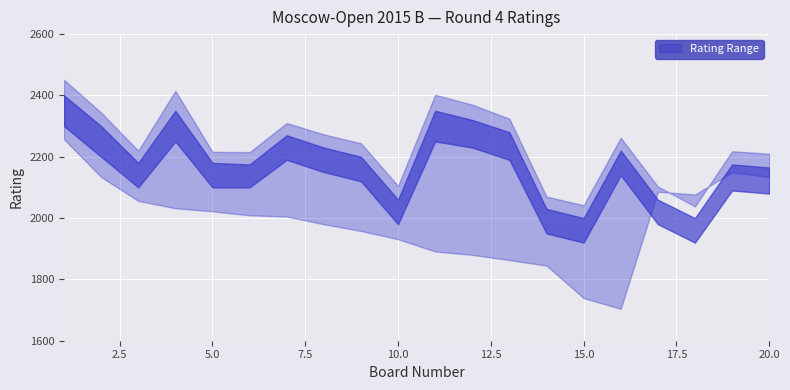

The upper series shows 3913 at 20. True or false?

False